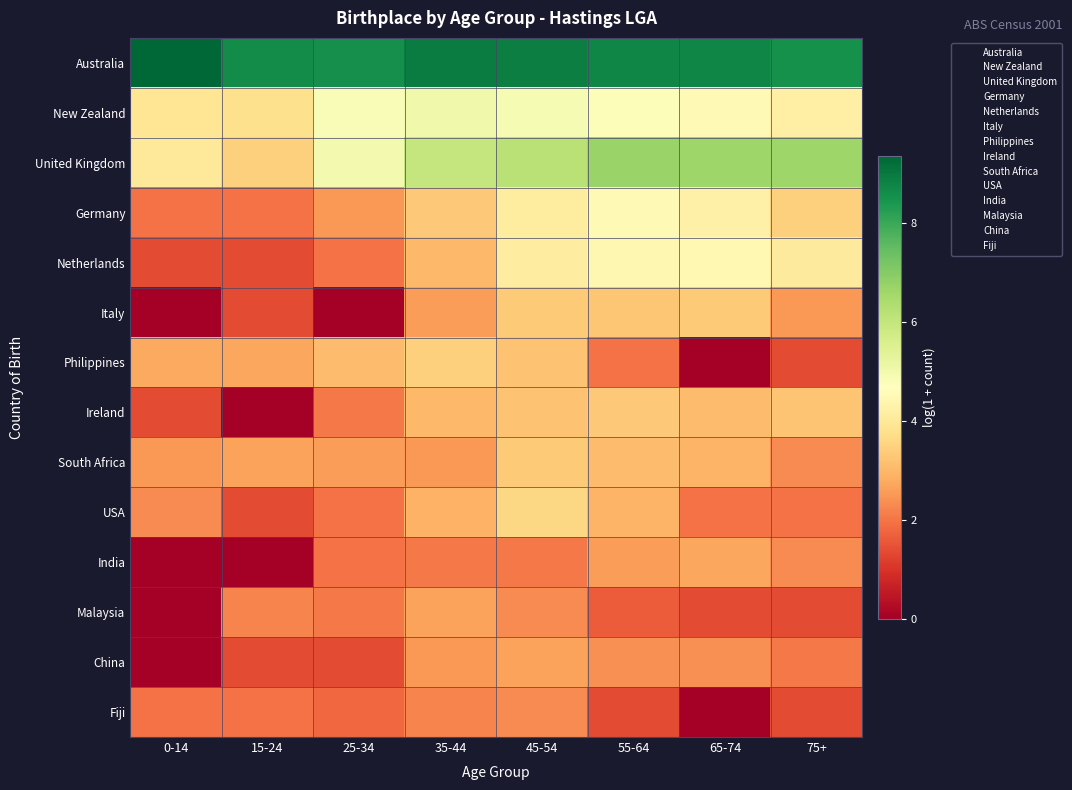

What is the greatest value displayed?

9.3